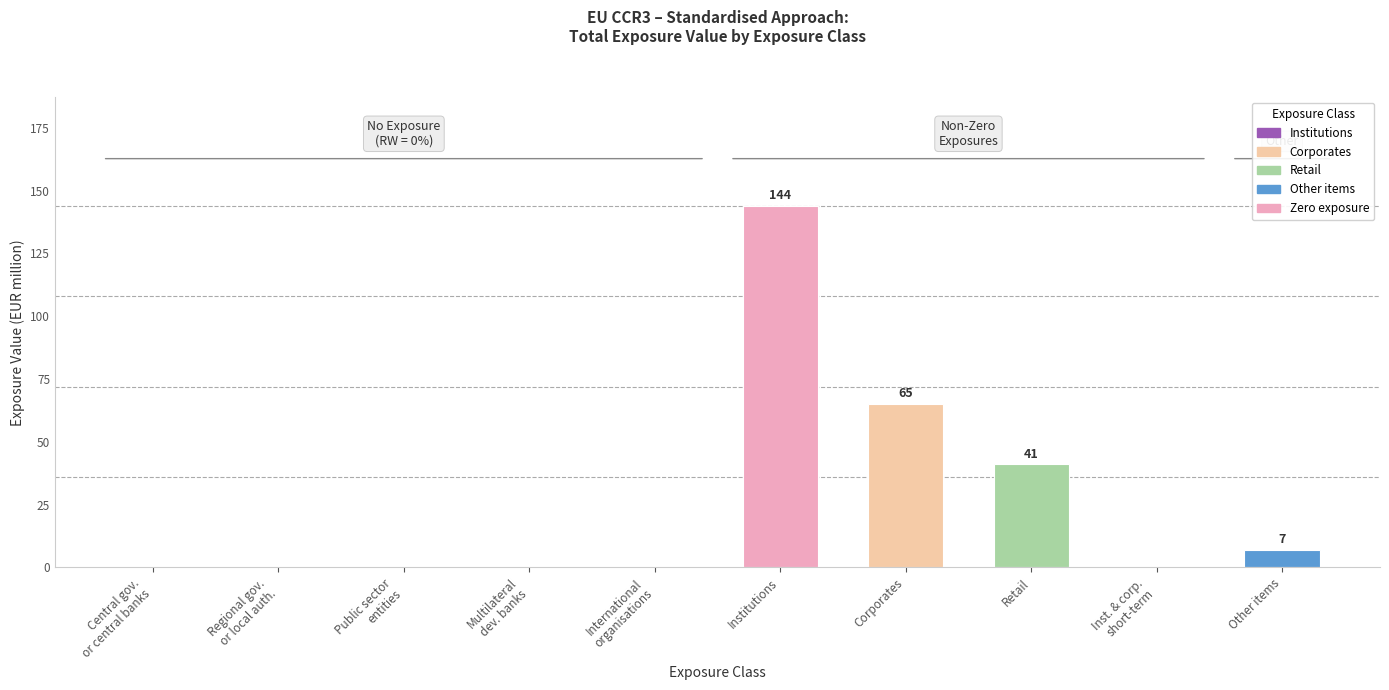

Which has a higher value, Inst. & corp.
short-term or International
organisations?

Inst. & corp.
short-term